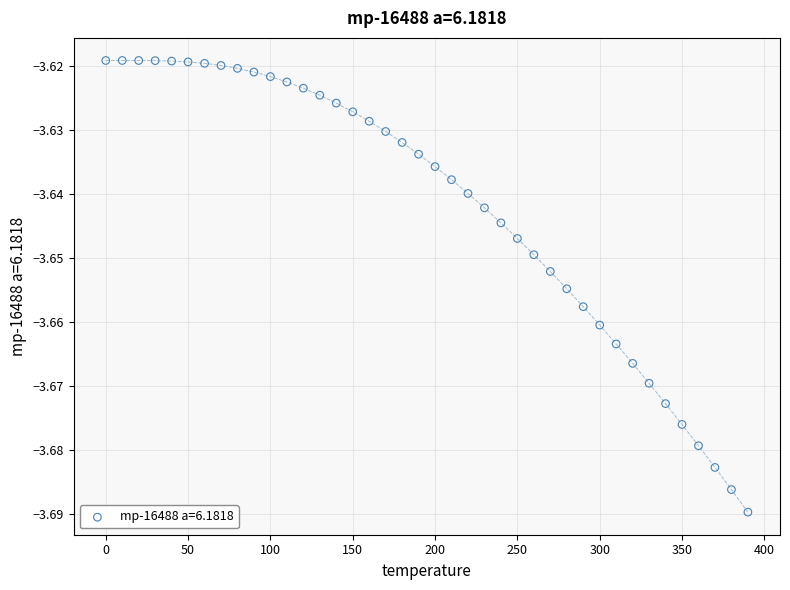

What is the range of X values (max minus min)?

390.0